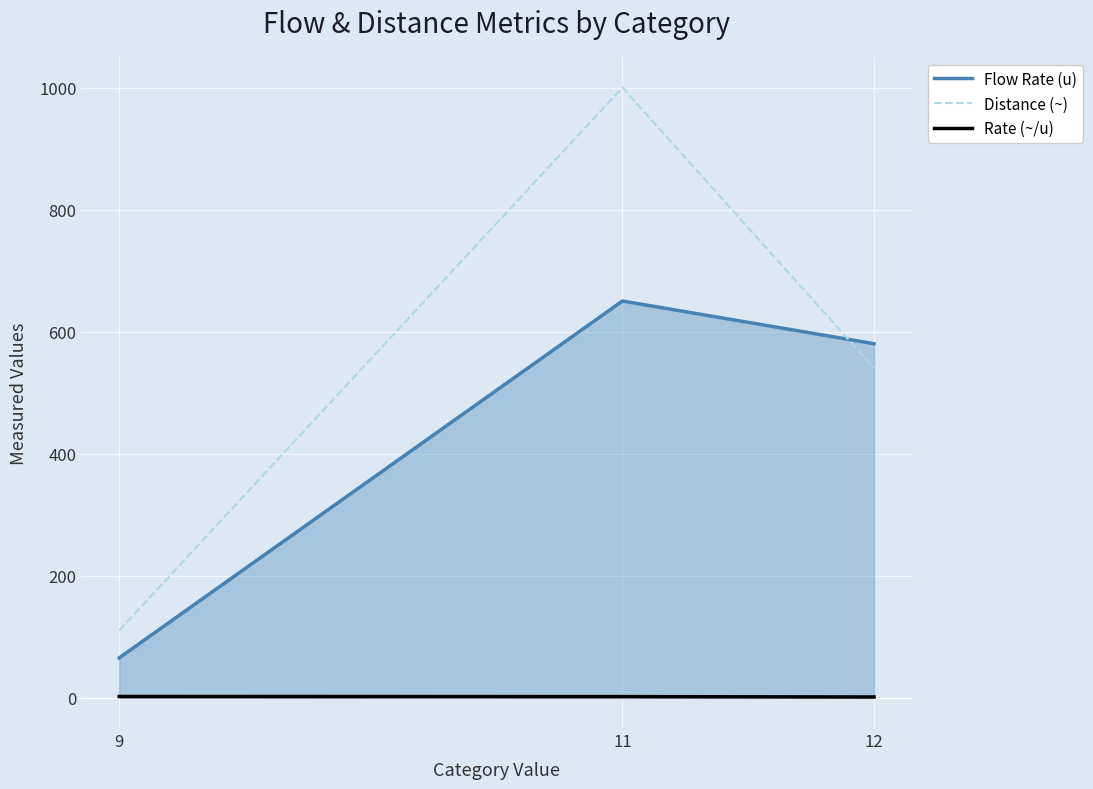

How many lines are shown in the chart?

3